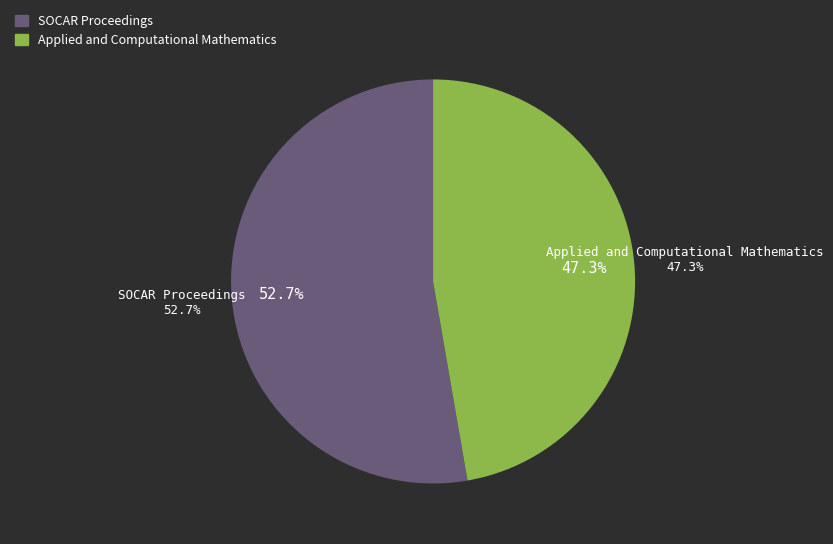

Which slice is the smallest?

Applied and Computational Mathematics